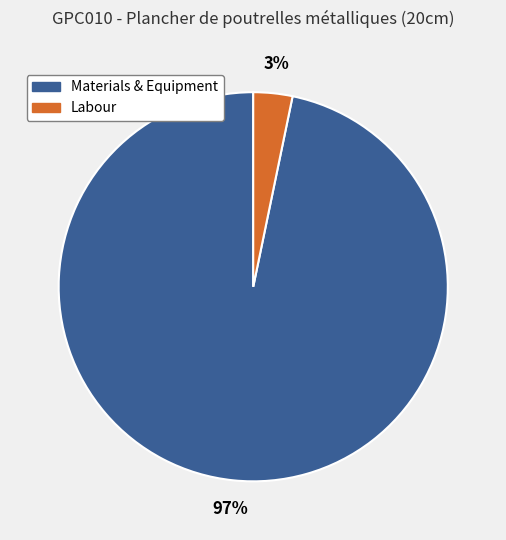

Combined, do Materials & Equipment and Labour account for over 50%?

Yes